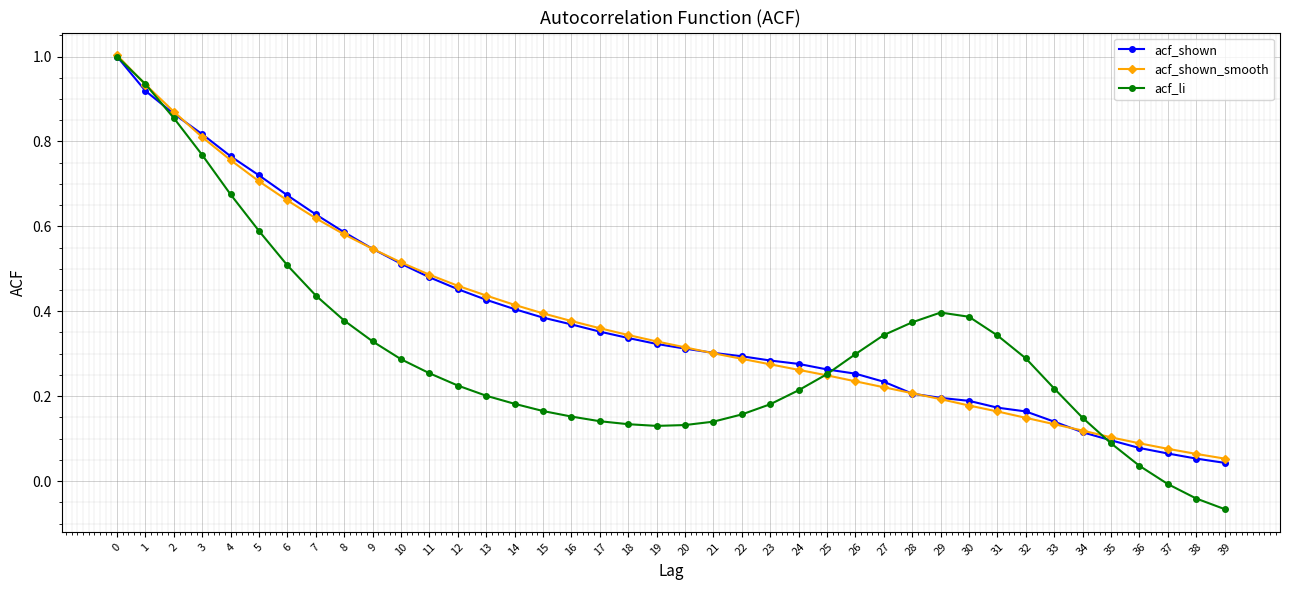

At how many categories does at least one series exceed 0?

40